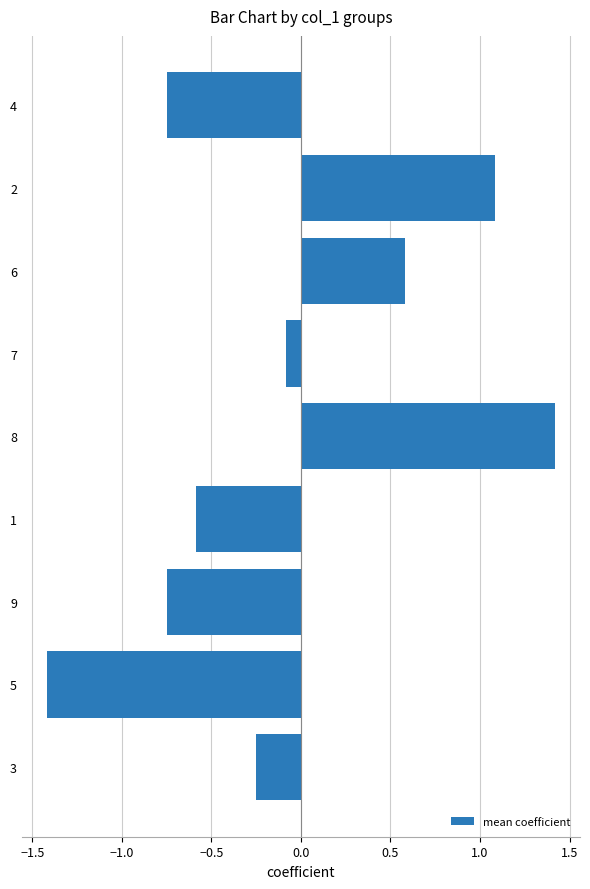

What is the sum of the values at 2 and 5?

-0.3